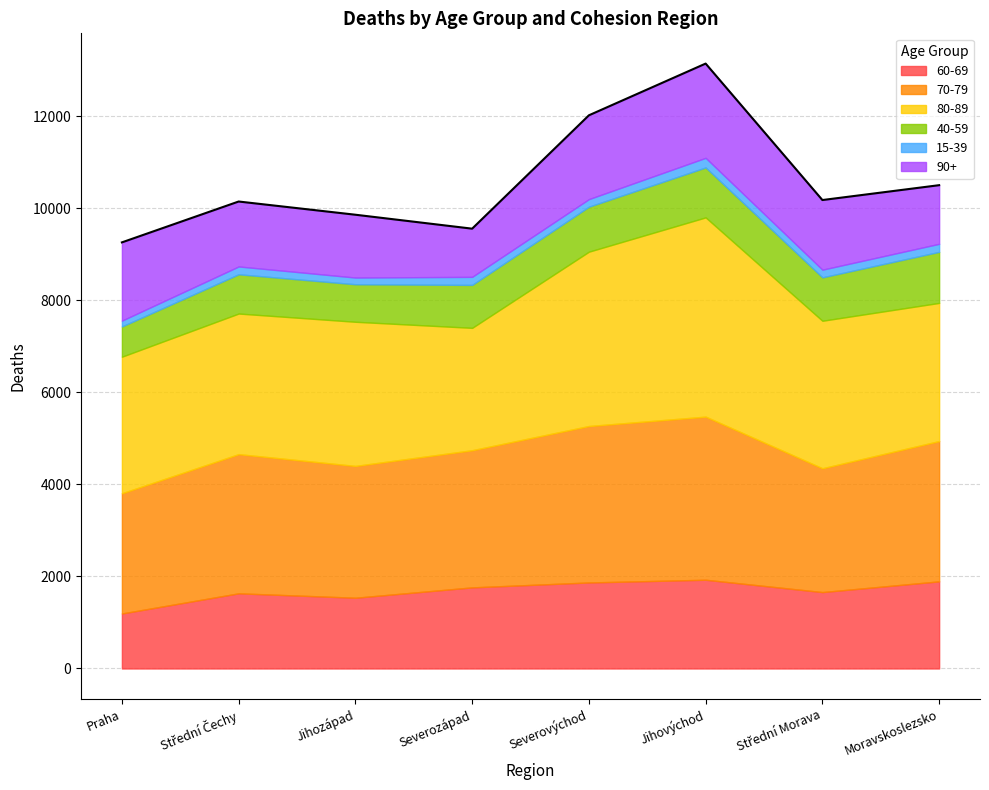

At Střední Morava, list the series in order from largest to smallest.

80-89, 70-79, 60-69, 90+, 40-59, 15-39